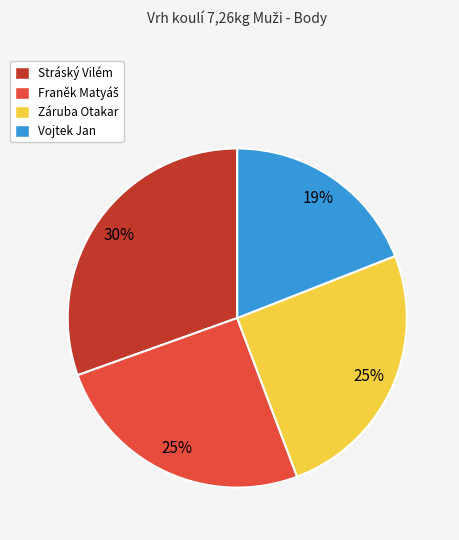

True or false: Vojtek Jan accounts for 6% of the total.

False